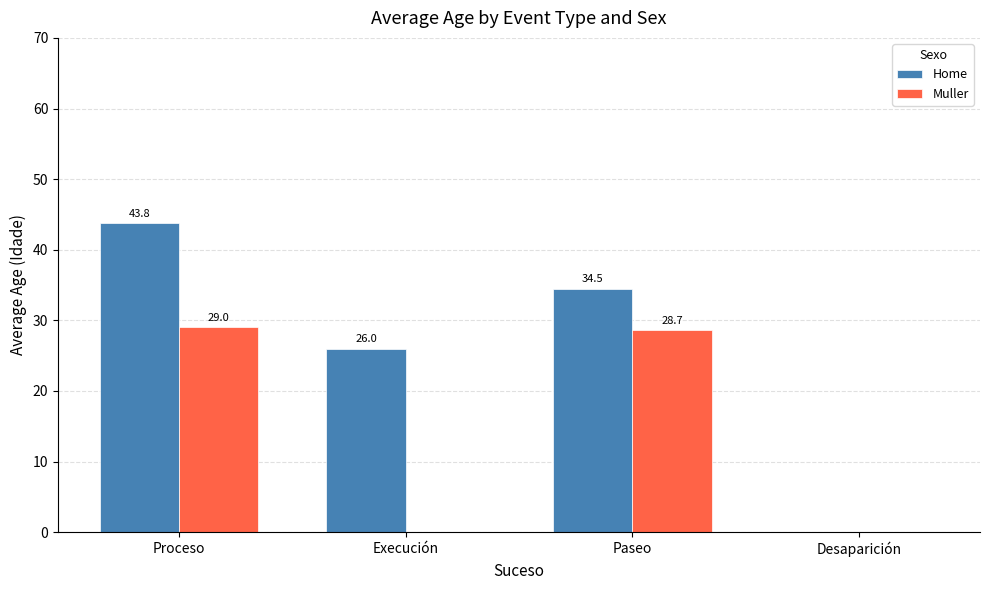

What is the sum of the Muller values at Proceso and Desaparición?

29.0